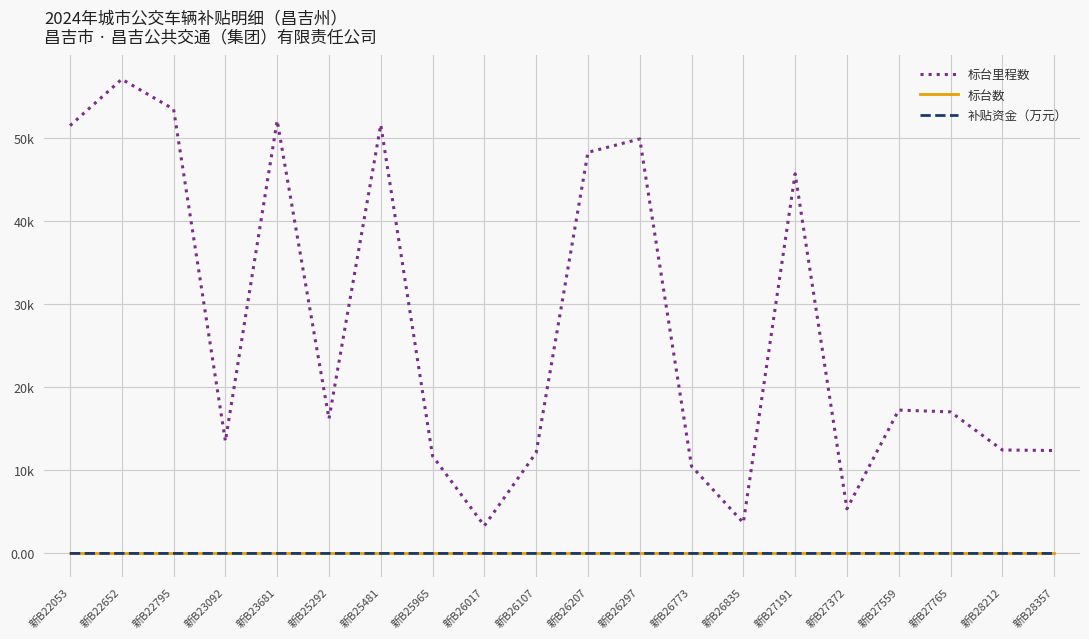

What is the spread (max minus min) of values at 新B27372?

5362.4